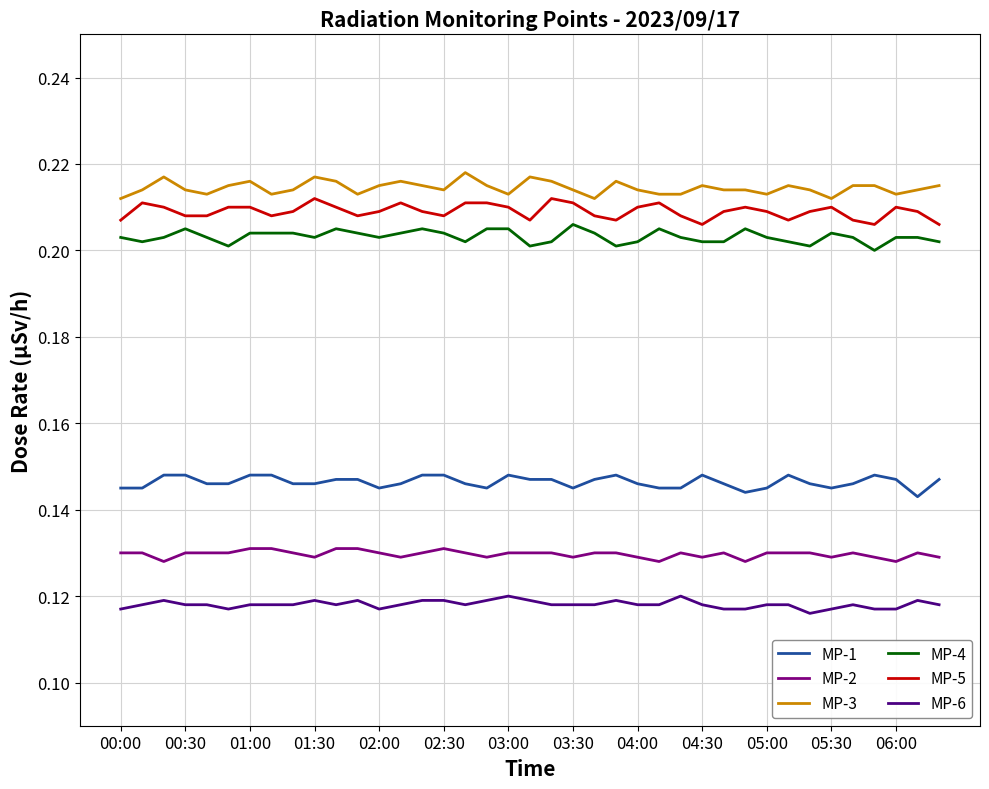

Which series has the largest total across all categories?

MP-3